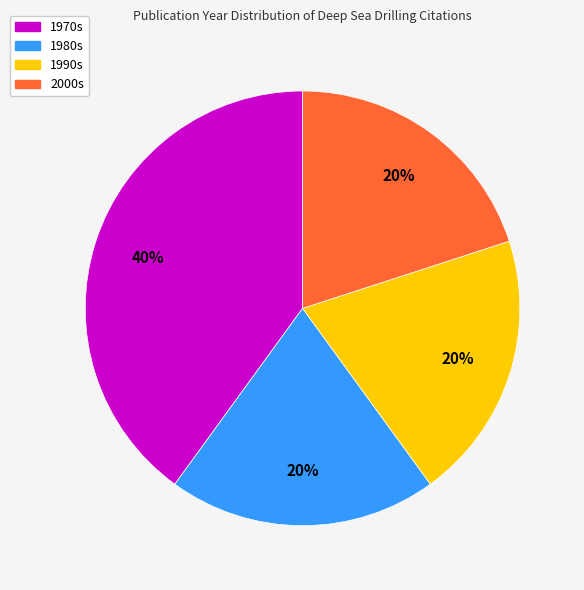

Is there a majority slice in this chart?

No